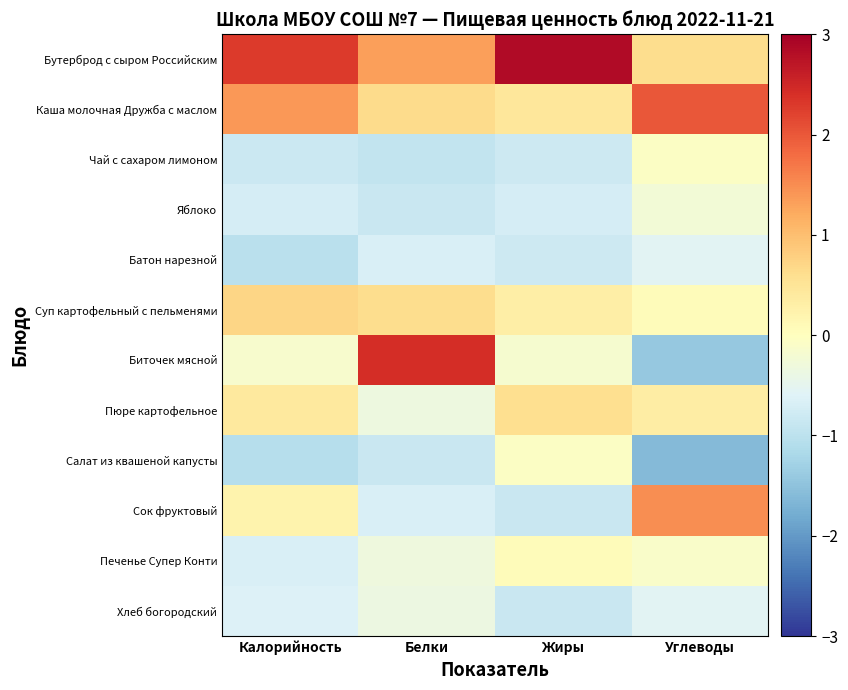

Which series has the widest spread of values?

Биточек мясной